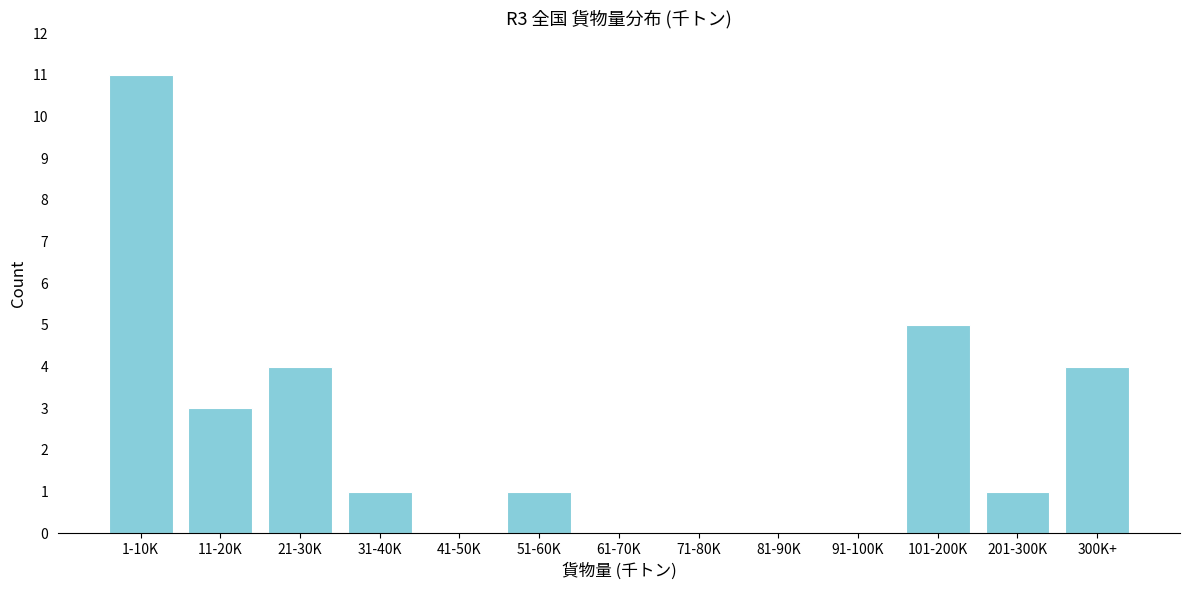

Reading left to right, transcribe all the data shown in this chart.

1-10K=11	11-20K=3	21-30K=4	31-40K=1	41-50K=0	51-60K=1	61-70K=0	71-80K=0	81-90K=0	91-100K=0	101-200K=5	201-300K=1	300K+=4